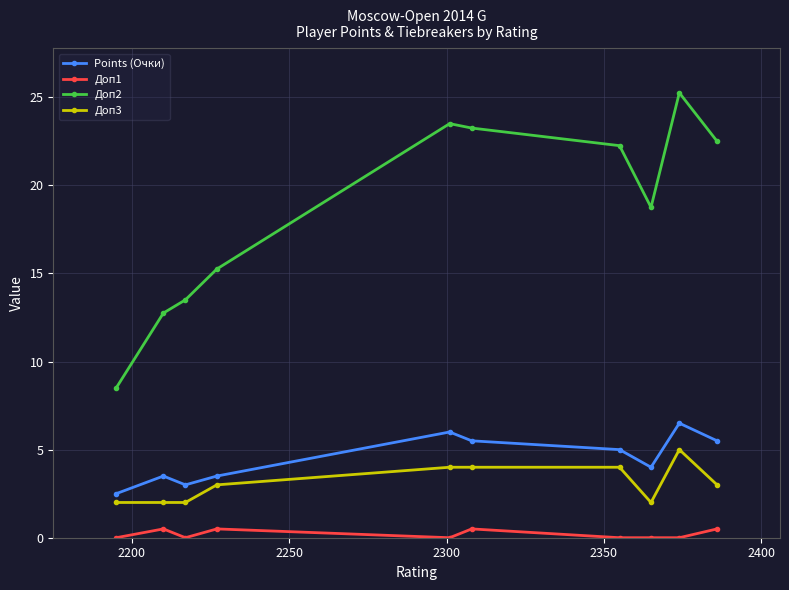

Which series has the largest total across all categories?

Доп2